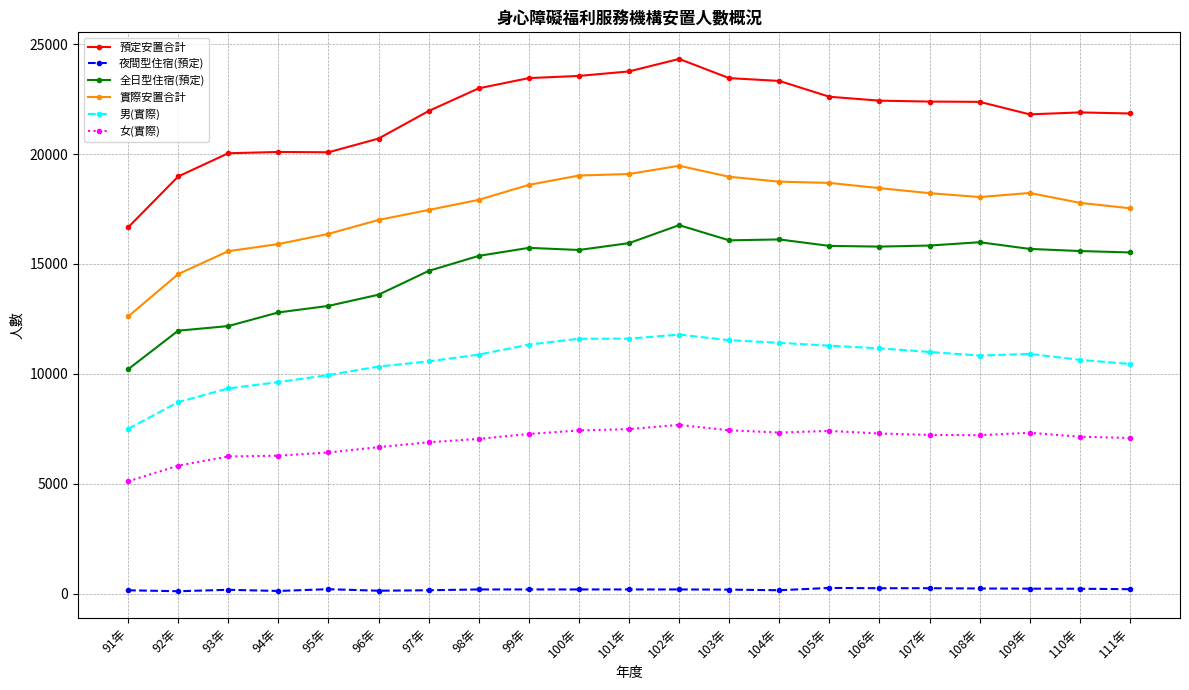

The value of 女(實際) at 99年 is 3932. True or false?

False